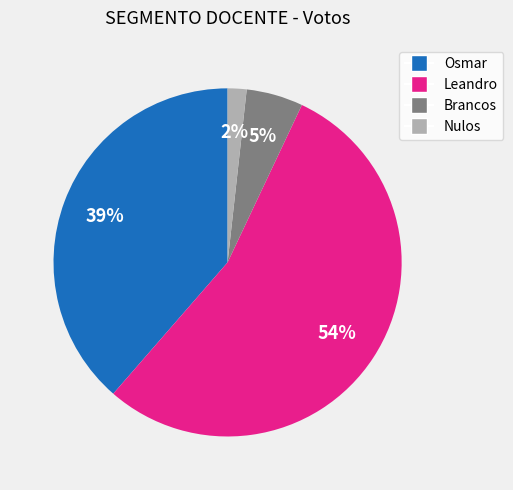

Count the number of slices in the pie.

4